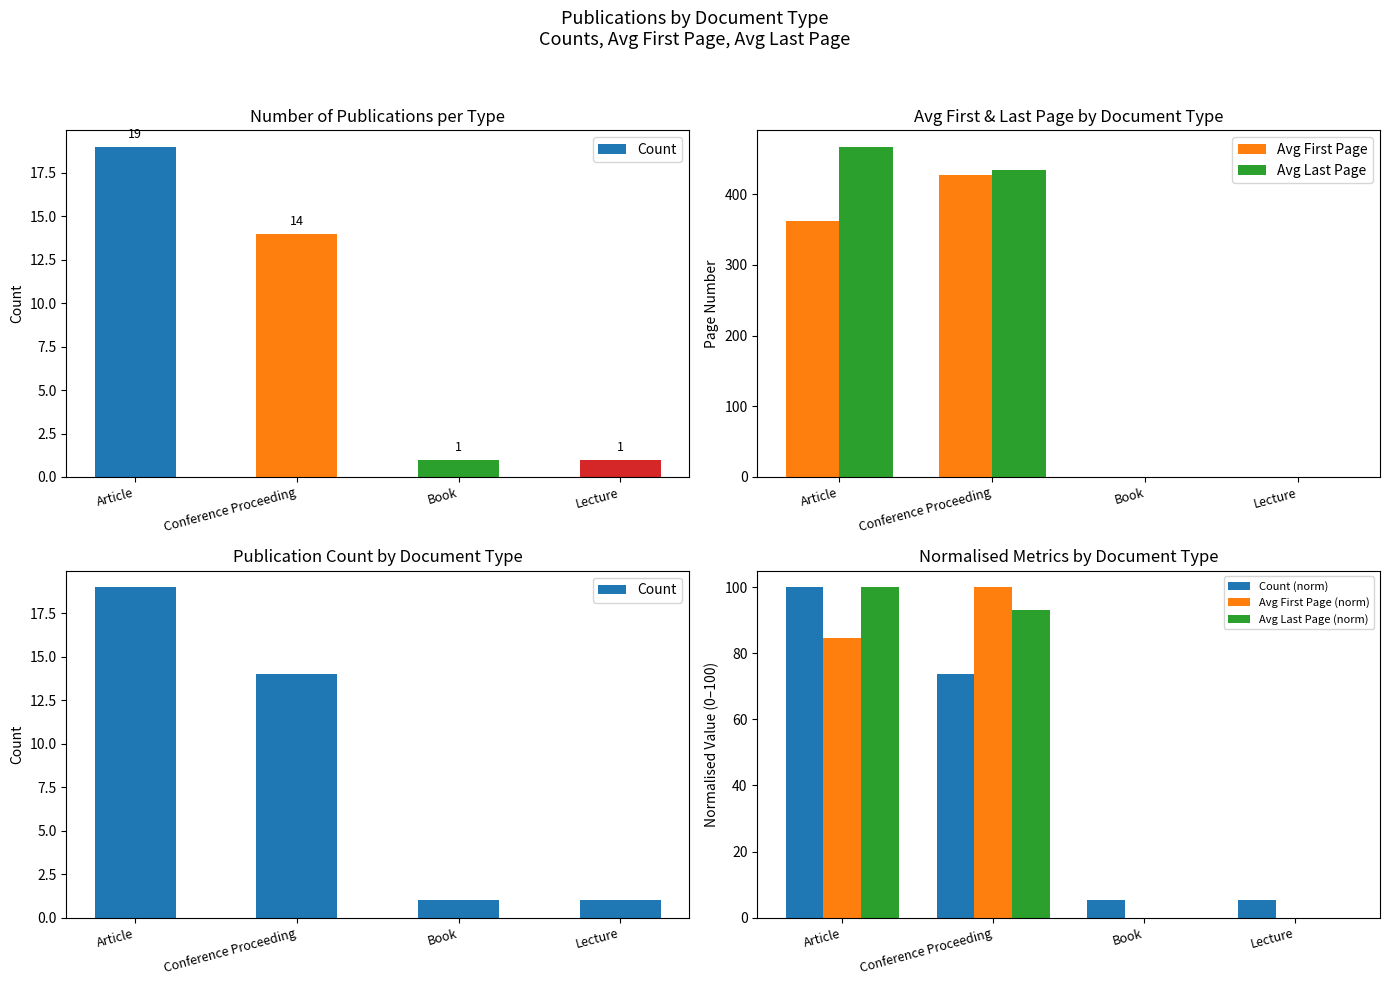

What position from the left is Book?

3